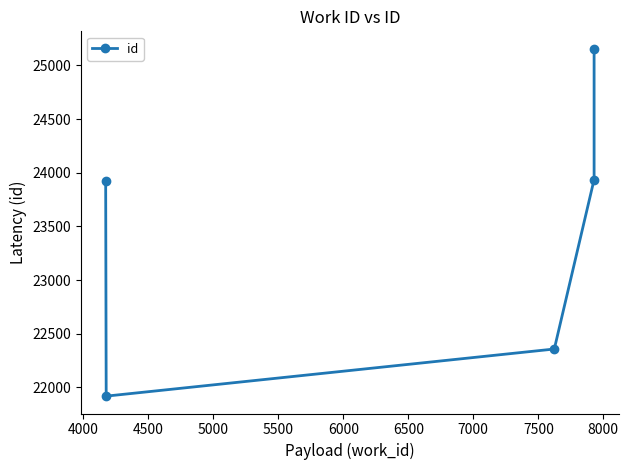

Is it true that the value at 4500 is 36205?

False